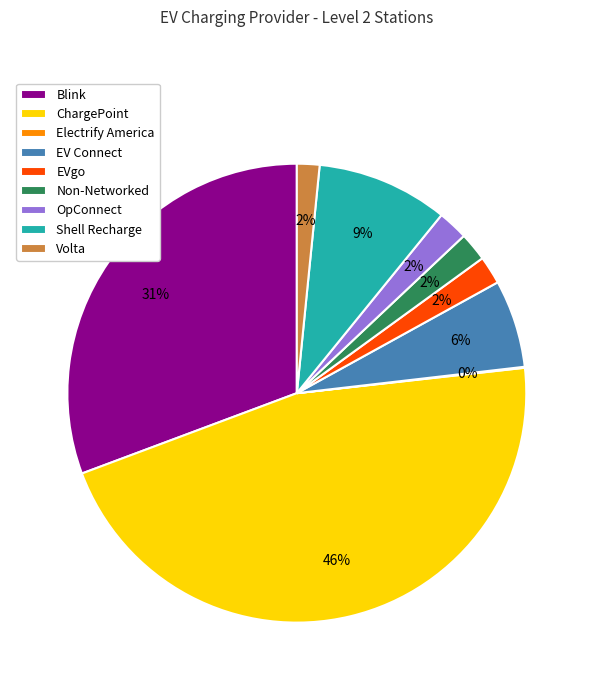

To the nearest percent, what portion does EV Connect represent?

6%